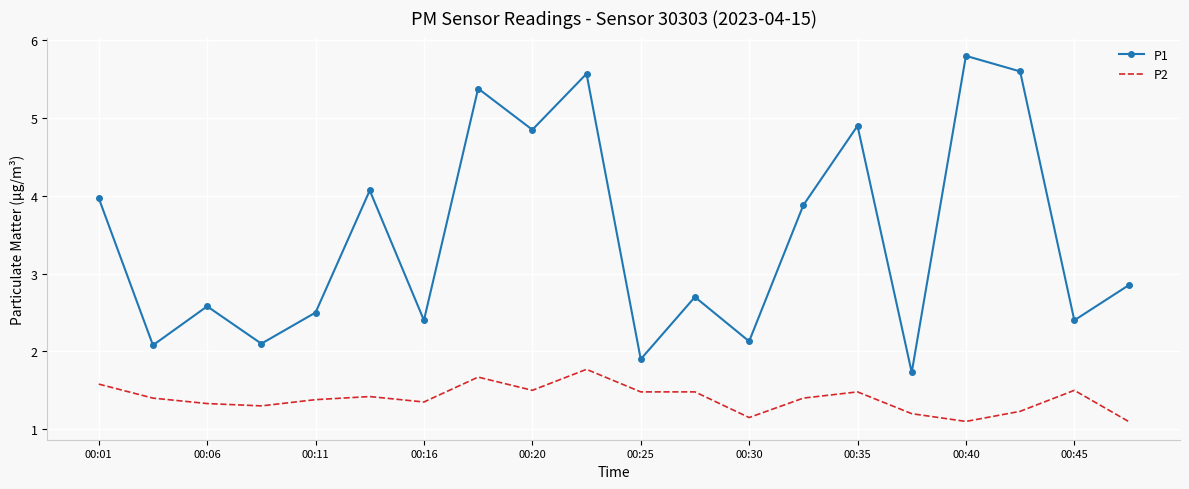

What is the difference between the maximum and minimum values in the P1 series?

4.1